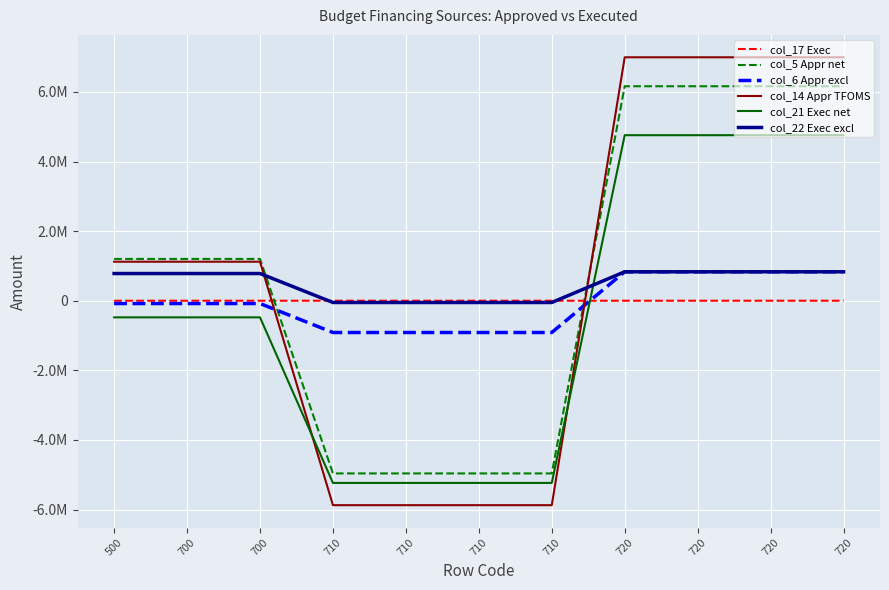

Is this an area chart (filled region under the line)?

No